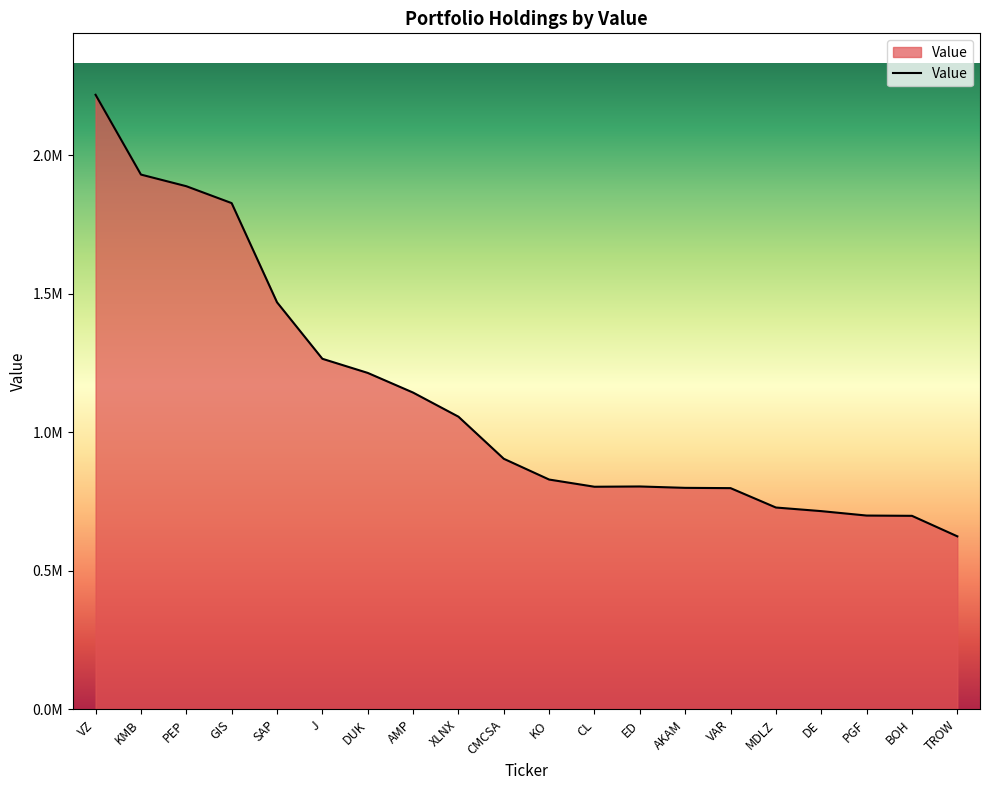

True or false: the data shows 1057000 at XLNX.

True